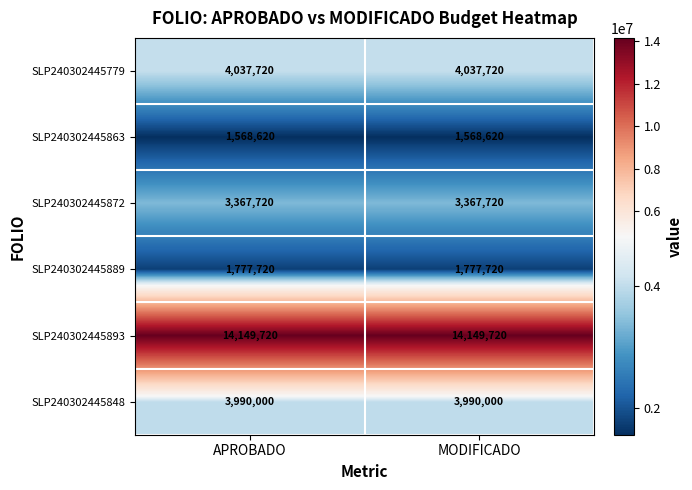

Reading left to right, what are all the values shown in this chart?

SLP240302445779: APROBADO=4037720	MODIFICADO=4037720
SLP240302445863: APROBADO=1568620	MODIFICADO=1568620
SLP240302445872: APROBADO=3367720	MODIFICADO=3367720
SLP240302445889: APROBADO=1777720	MODIFICADO=1777720
SLP240302445893: APROBADO=14149720	MODIFICADO=14149720
SLP240302445848: APROBADO=3990000	MODIFICADO=3990000